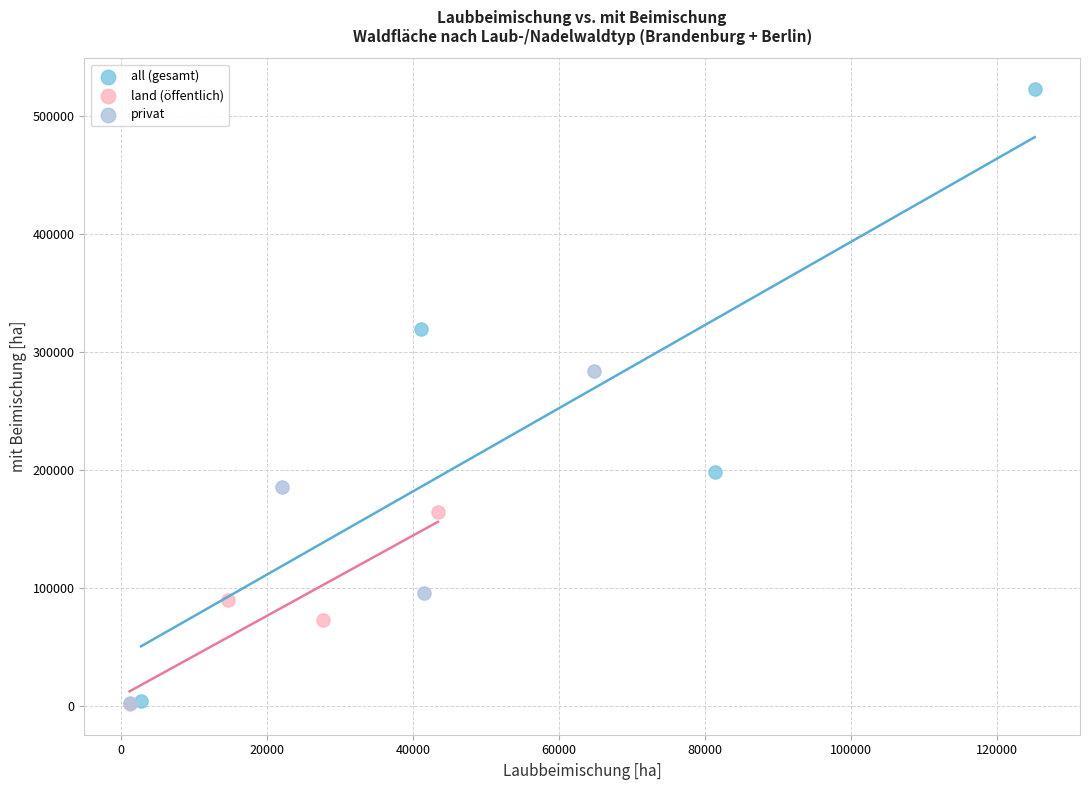

Which series reaches the maximum Y coordinate?

all (gesamt)